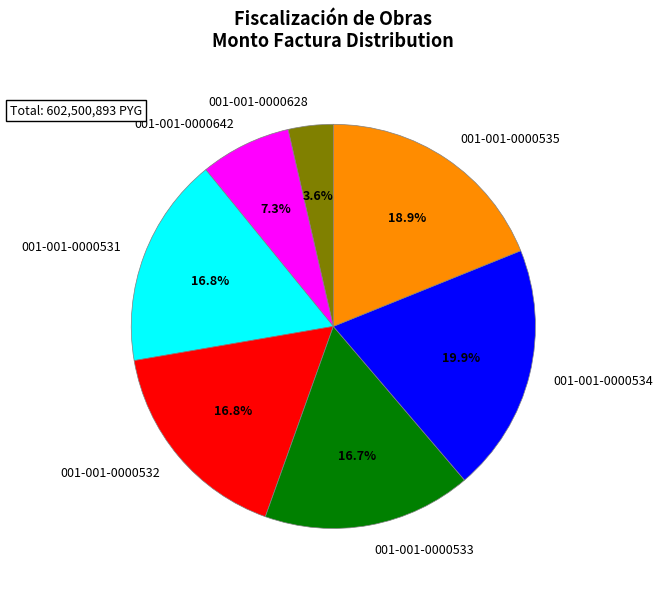

Does 001-001-0000534 account for over 50% of the chart?

No